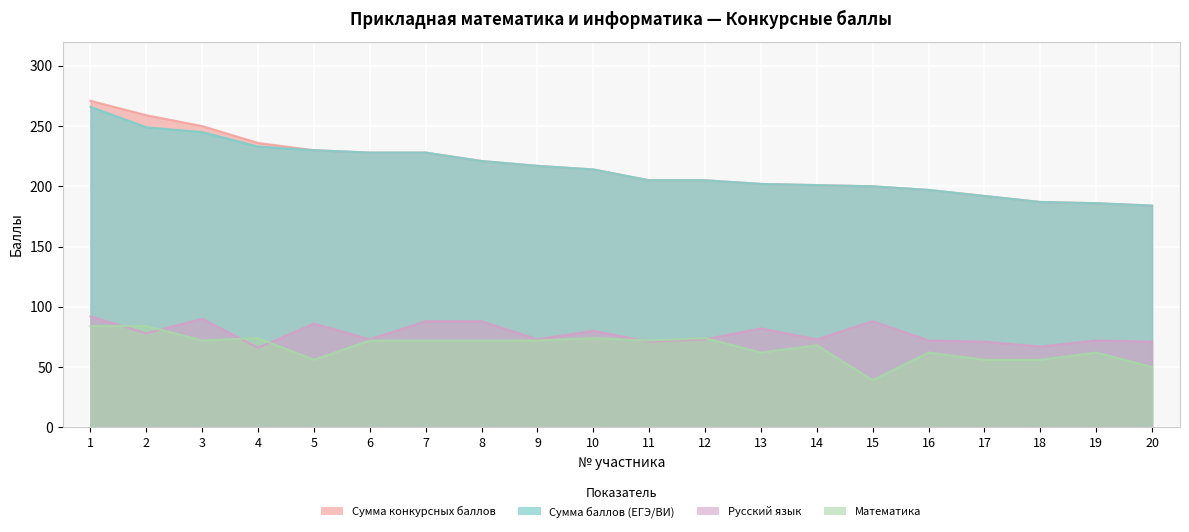

Count the number of categories in the chart.

20